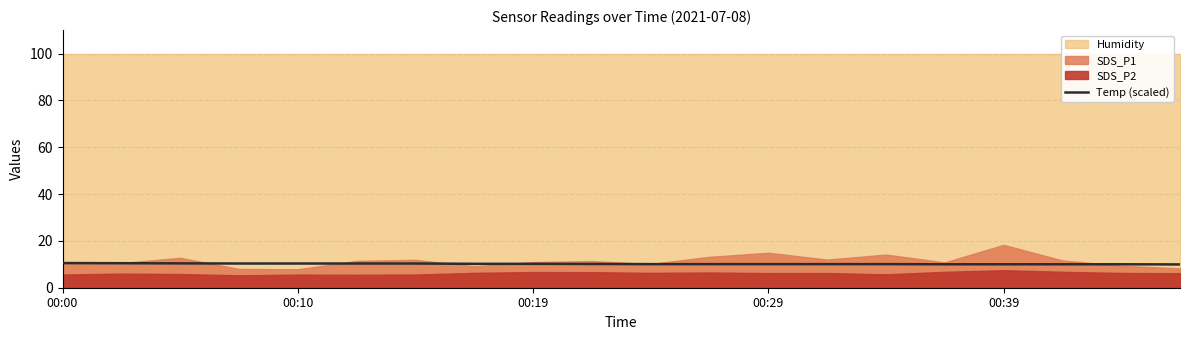

What is the minimum value for Temp (scaled)?

9.9